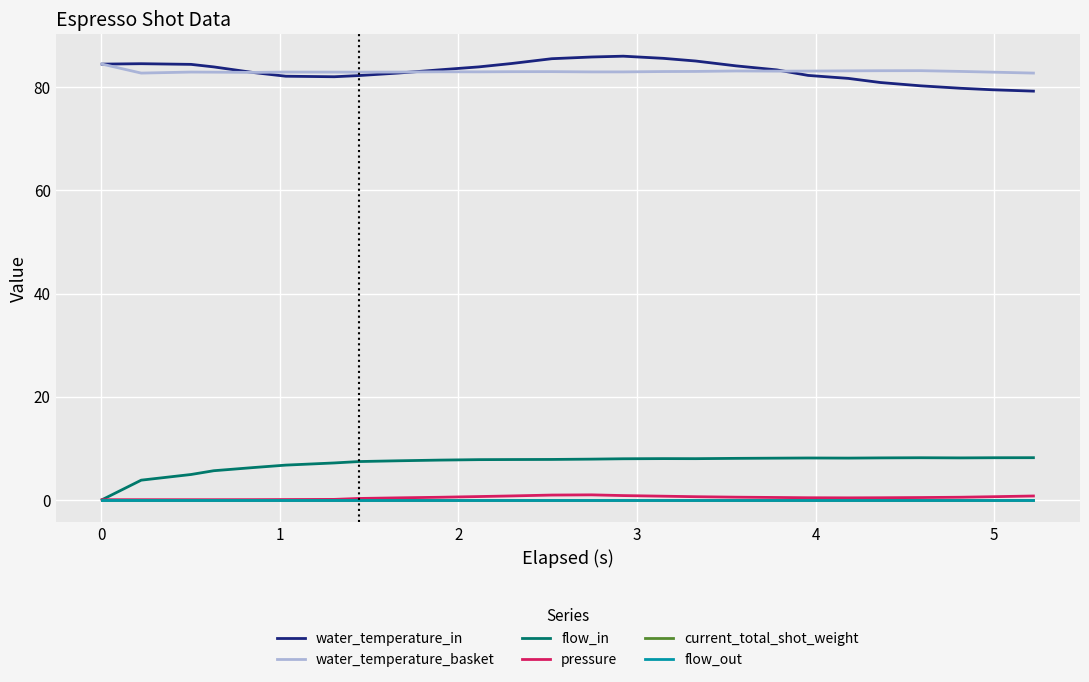

Is this an area chart (filled region under the line)?

No